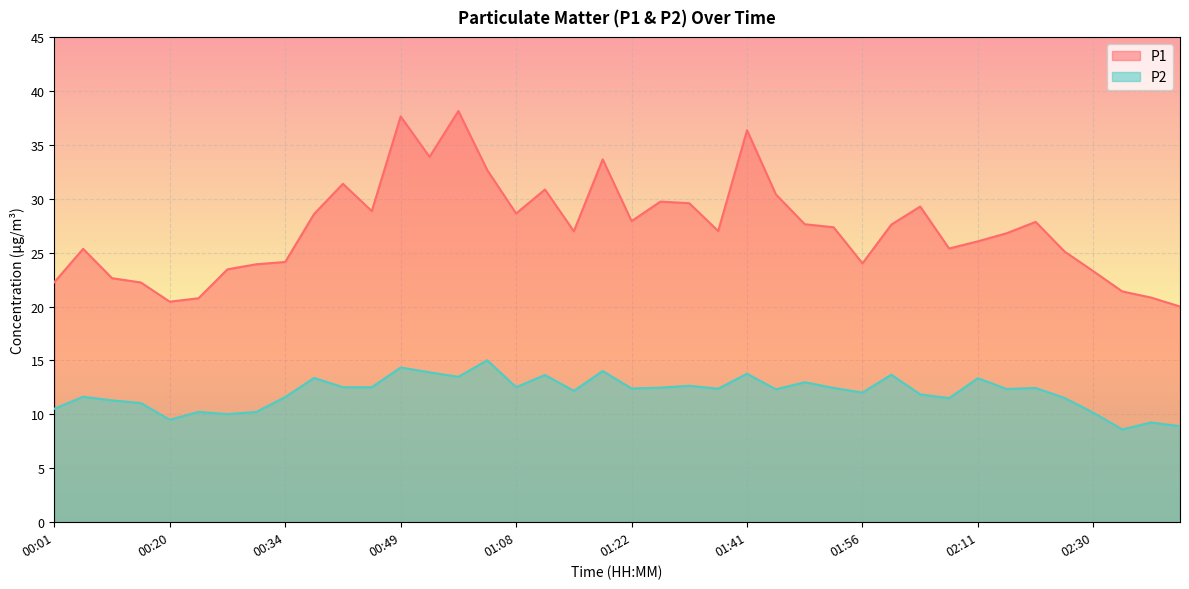

What is the spread (max minus min) of values at 01:56?

12.0